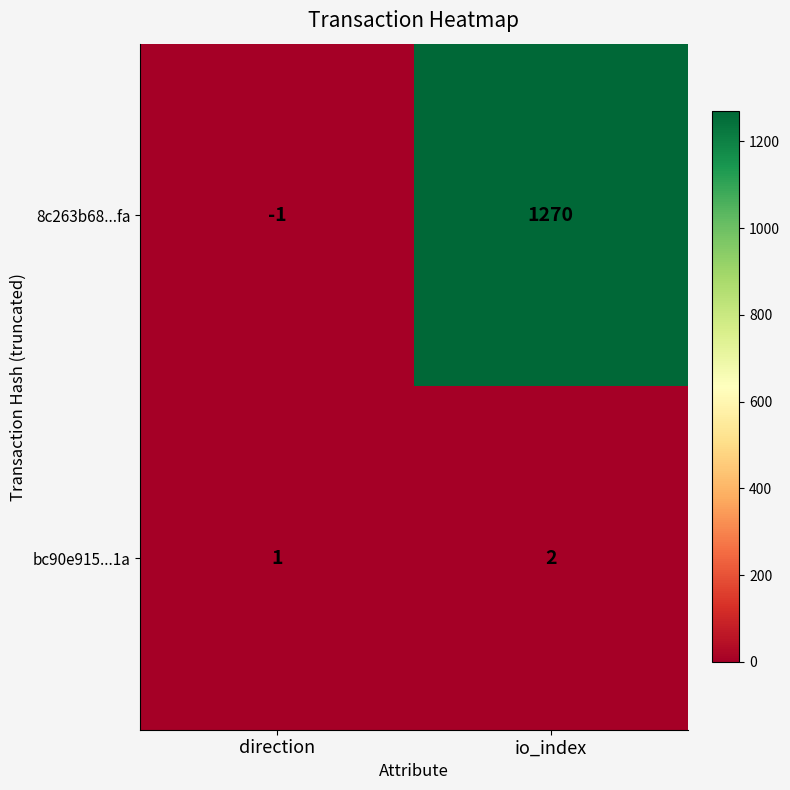

How many categories are shown in the chart?

2